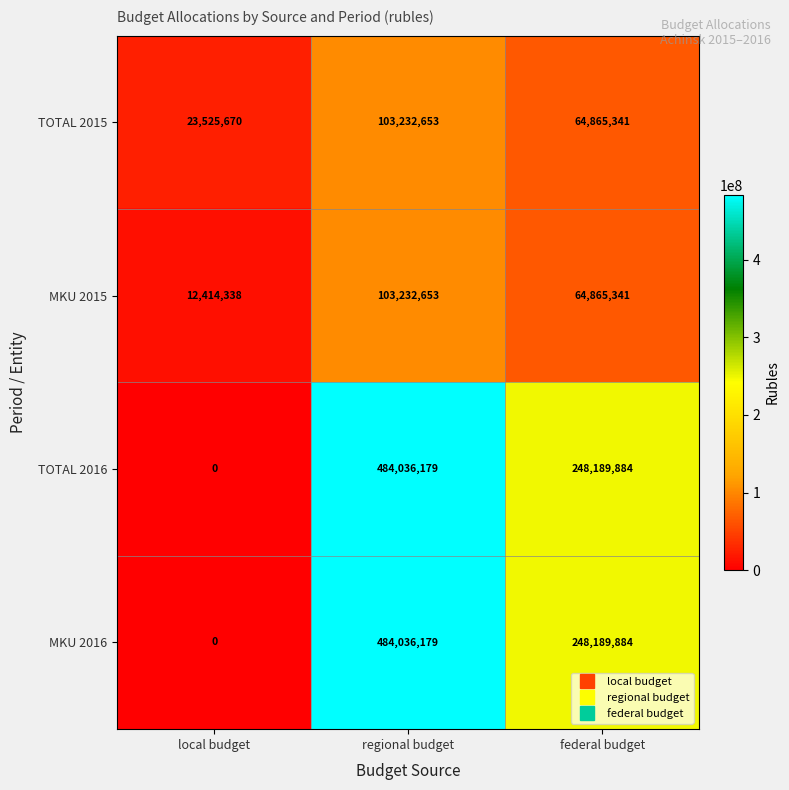

At which category is the sum across all series the highest?

regional budget